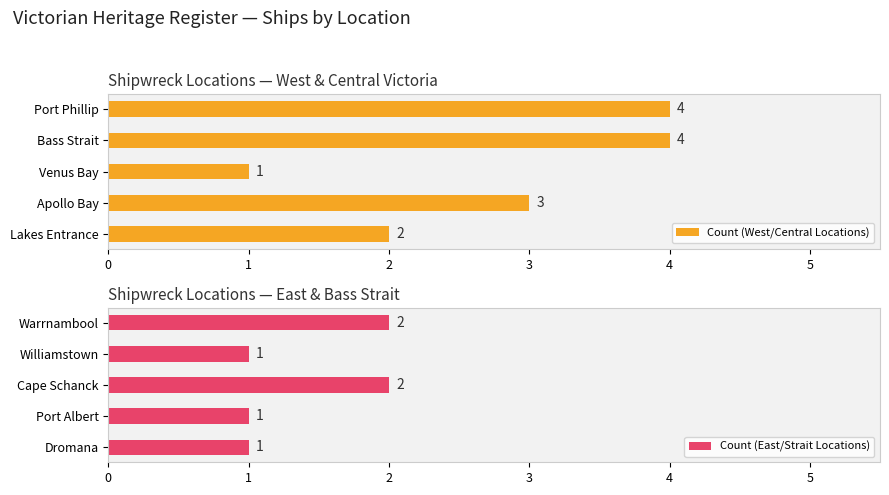

What are all the series names shown in the legend?

Count (West/Central Locations), Count (East/Strait Locations)